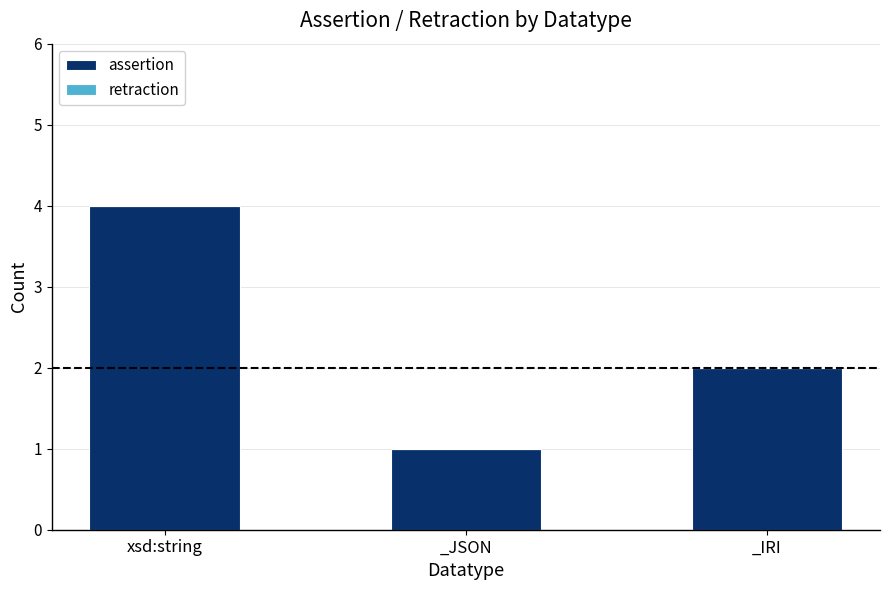

What is the difference between the maximum and minimum values?

3